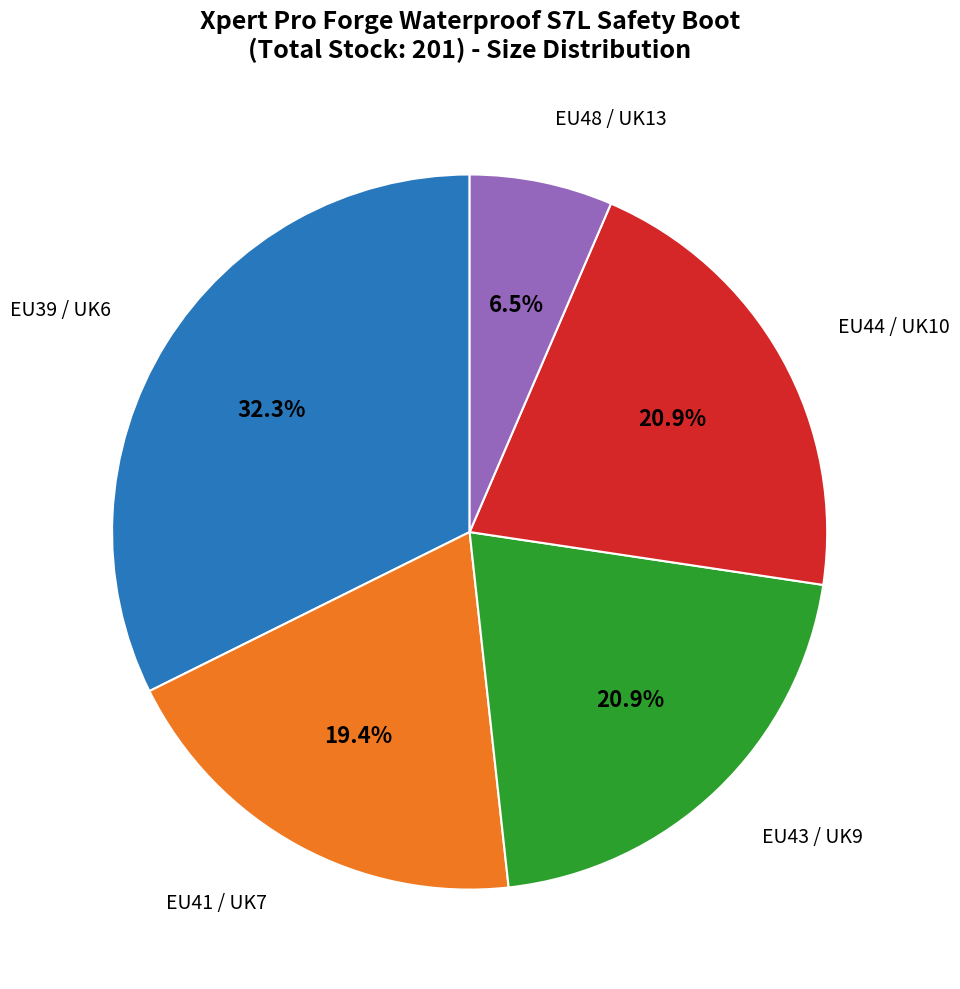

Approximately how many times larger is the value at EU43 / UK9 compared to EU41 / UK7?

1.1